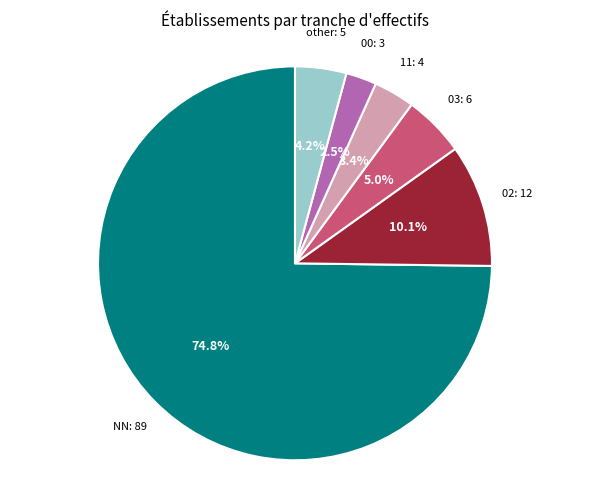

To the nearest percent, what is the average slice percentage?

17%